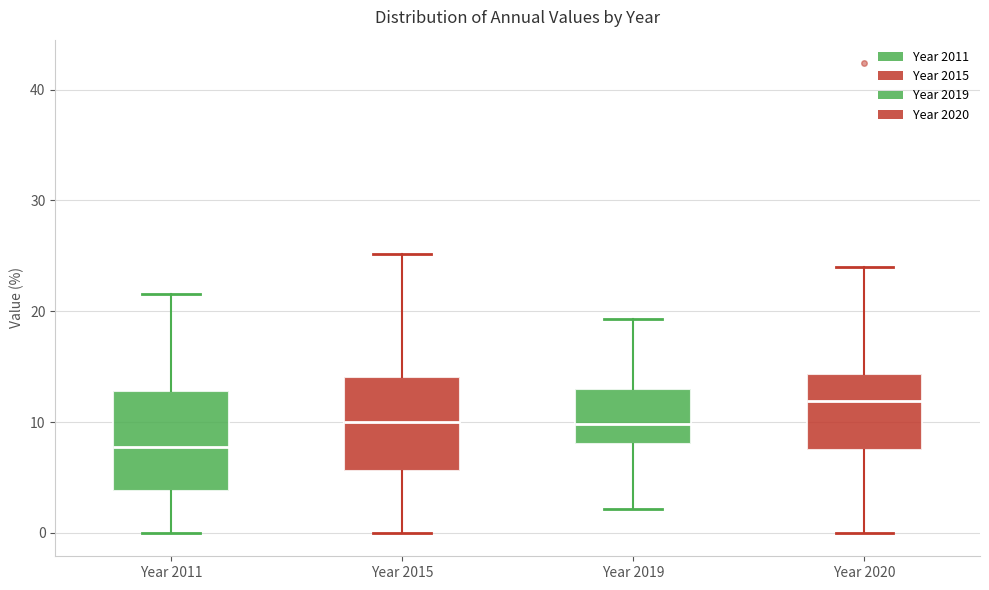

Where does the median line of the box for Year 2020 sit on the y-axis? The values are not printed on the chart, so give them approximately, as read against the axis.

12